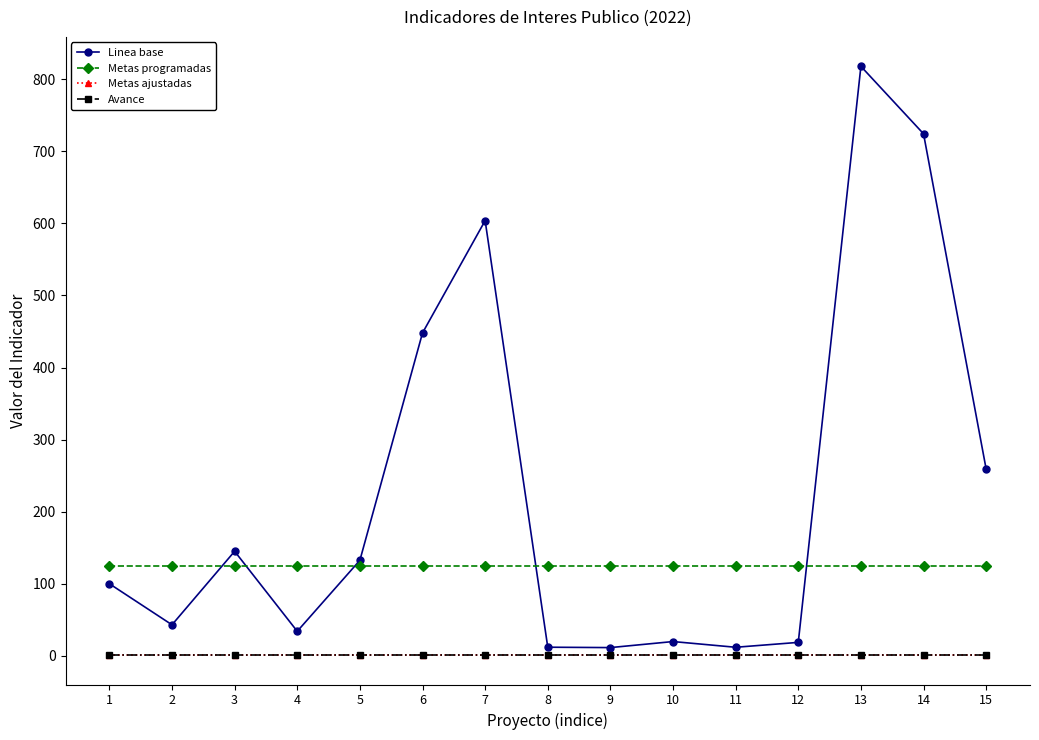

Is this an area chart (filled region under the line)?

No